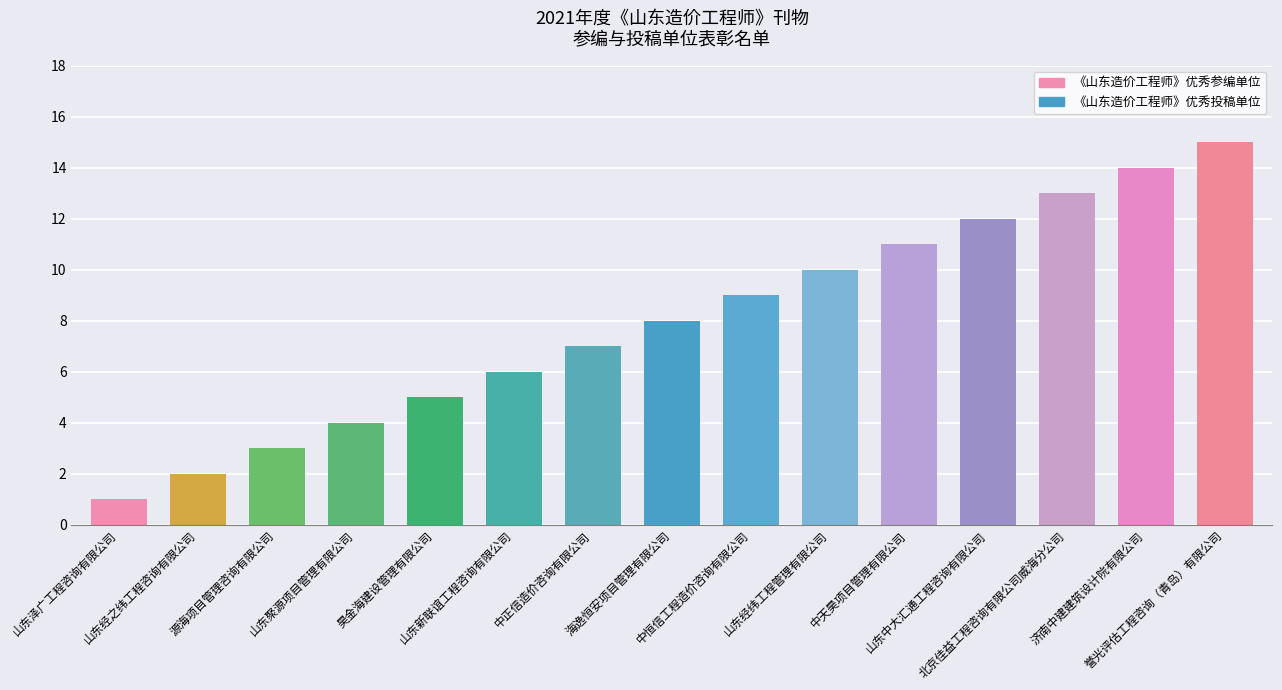

Which label corresponds to the largest value in the chart?

誉光评估工程咨询（青岛）有限公司